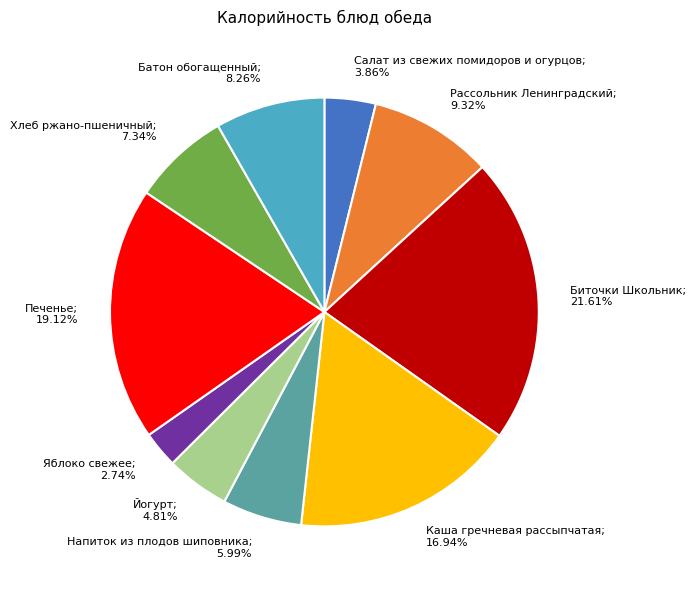

Is there any slice that represents more than half of the pie?

No